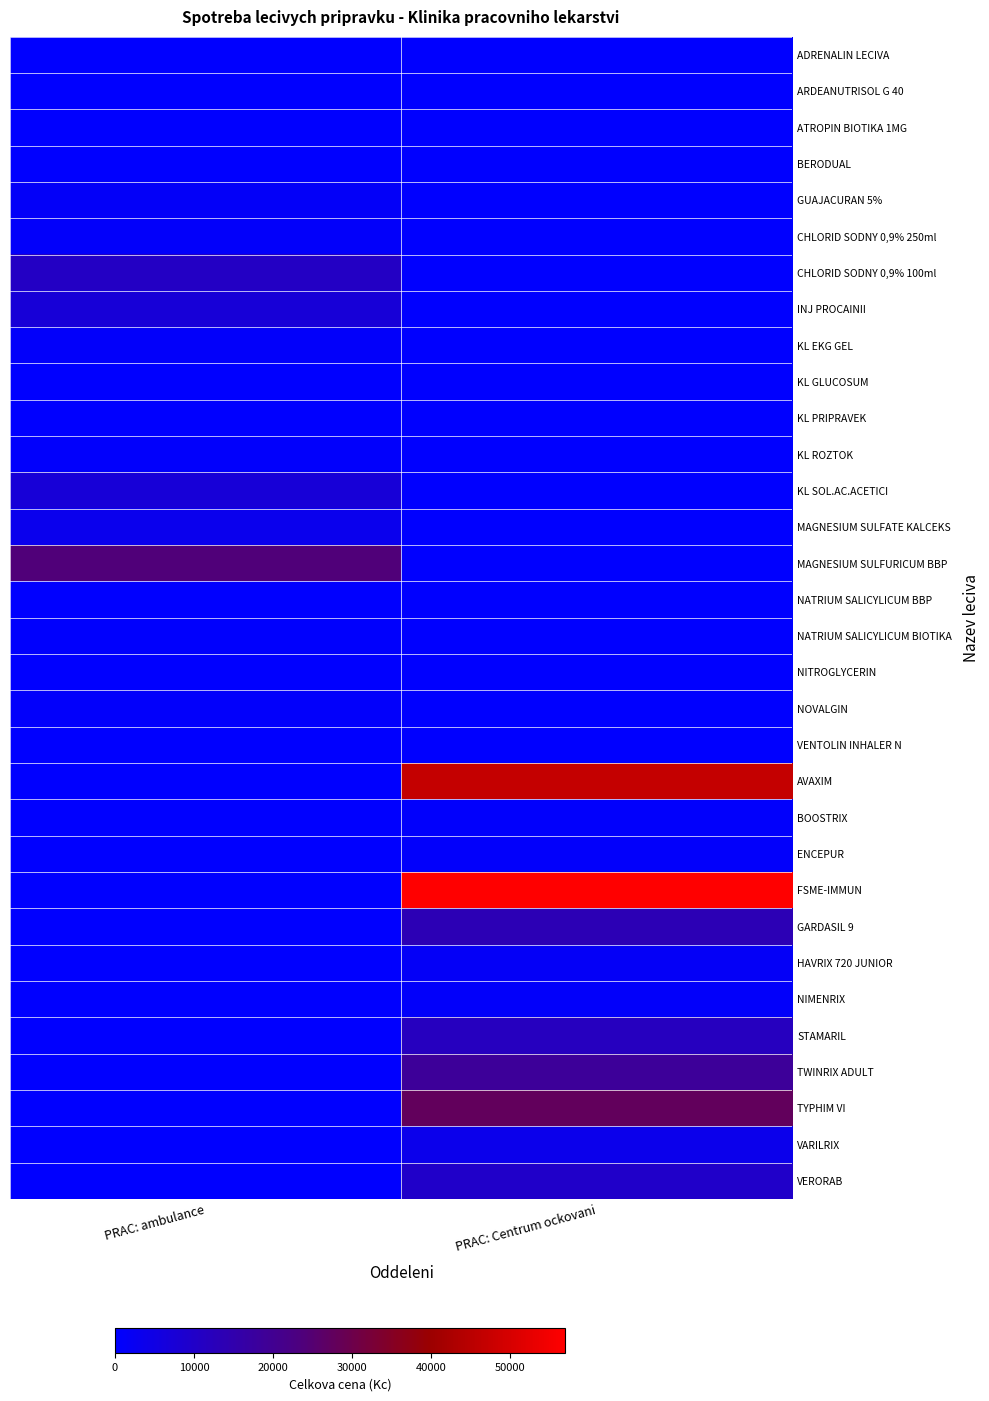

Between PRAC: ambulance and PRAC: Centrum ockovani, which series saw the biggest shift?

FSME-IMMUN